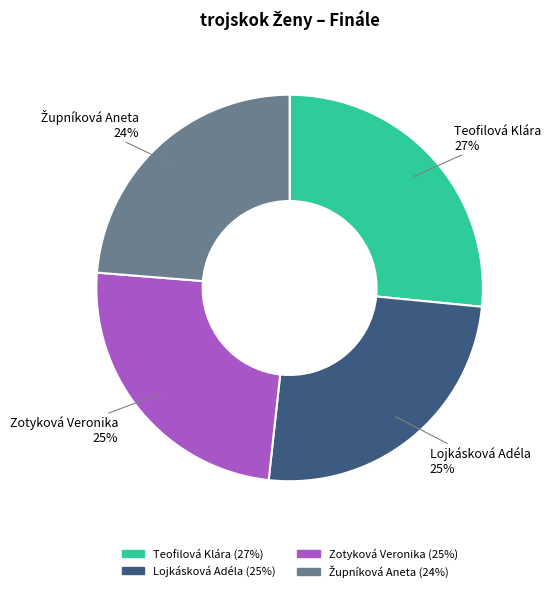

Approximately how many times larger is the value at Zotyková Veronika compared to Teofilová Klára?

0.9